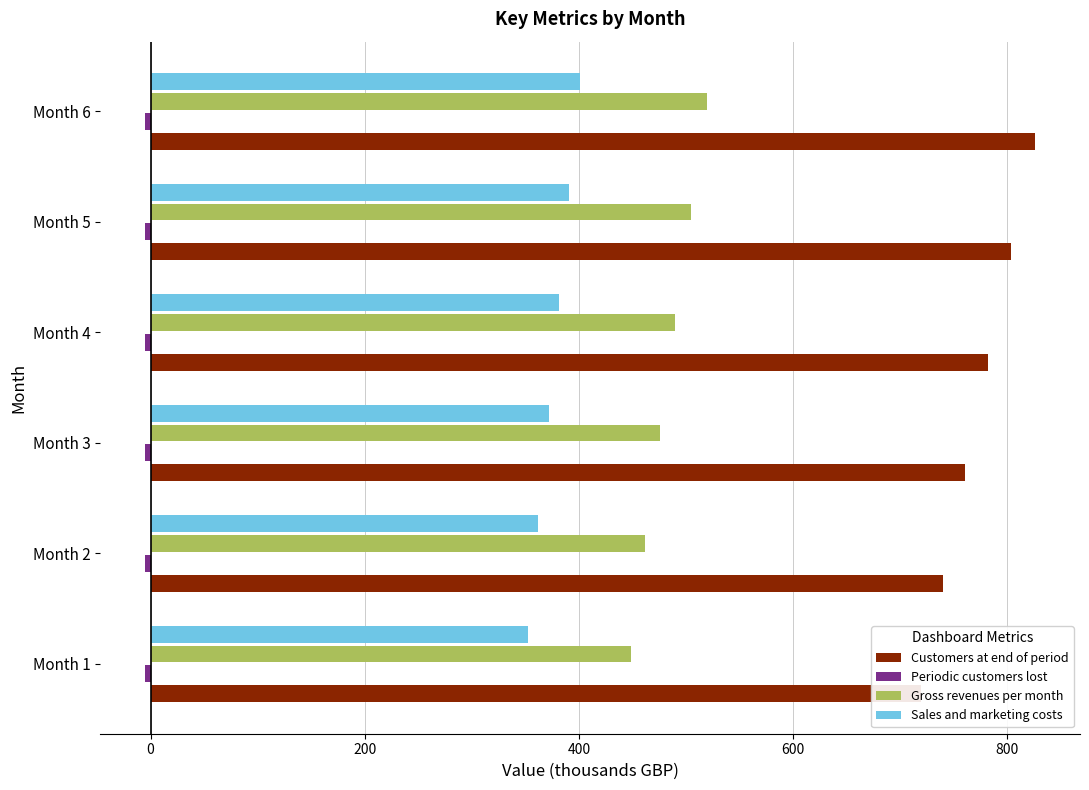

What is the difference between the highest and lowest values at Month 3?

765.6